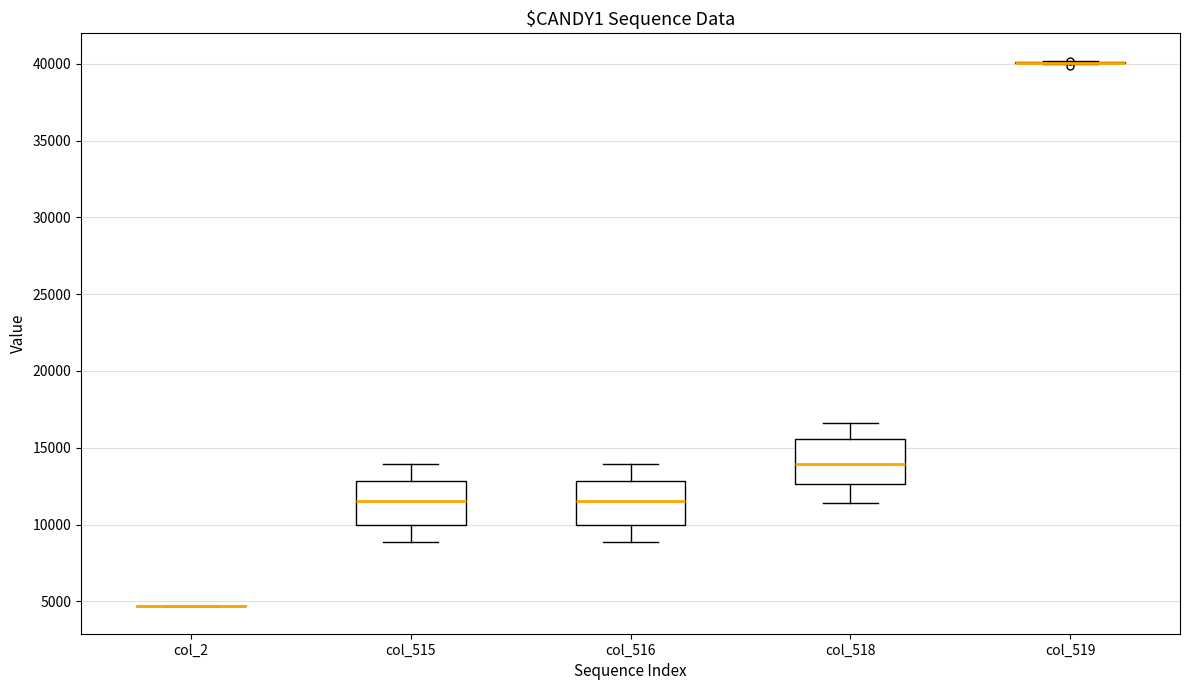

Reading left to right, transcribe this box plot: for each box, give where its median line is, the range the box spans, and where its two whiskers end, as read against the y-axis. The values are not printed on the chart, so give them approximately, as read against the axis.

col_2: box collapsed to a line at 4500, whiskers 4500 to 4500
col_515: median 11500, box 10000 to 13000, whiskers 9000 to 14000
col_516: median 11500, box 10000 to 13000, whiskers 9000 to 14000
col_518: median 14000, box 12500 to 15500, whiskers 11500 to 16500
col_519: box collapsed to a line at 40000, whiskers 40000 to 40000